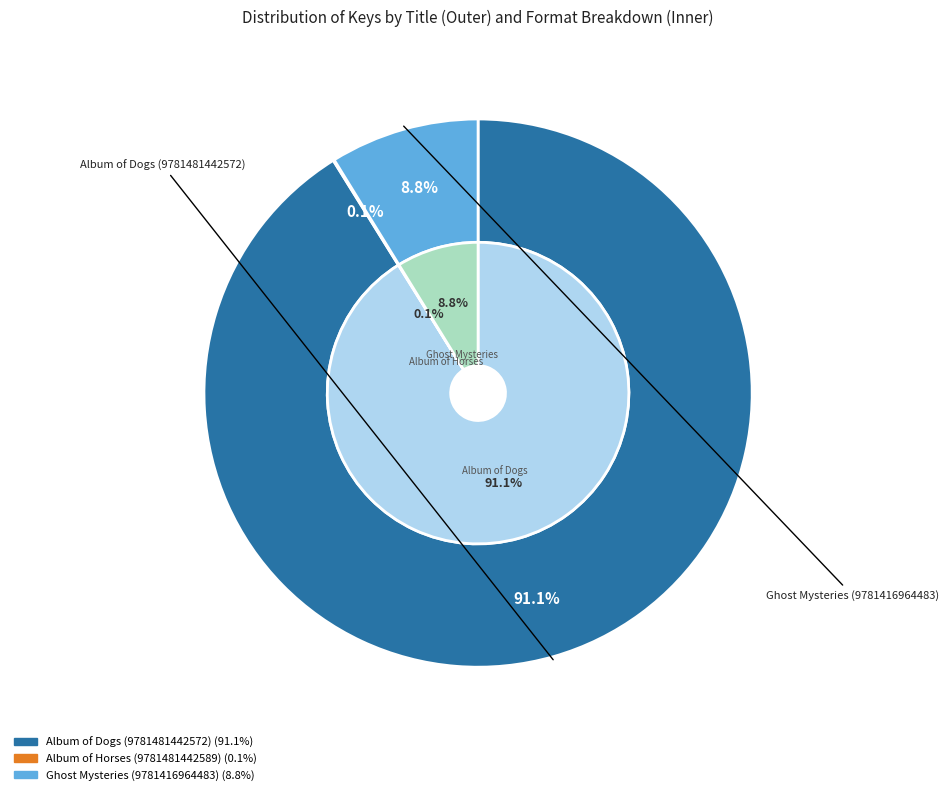

To the nearest percent, what is the average slice percentage?

33%